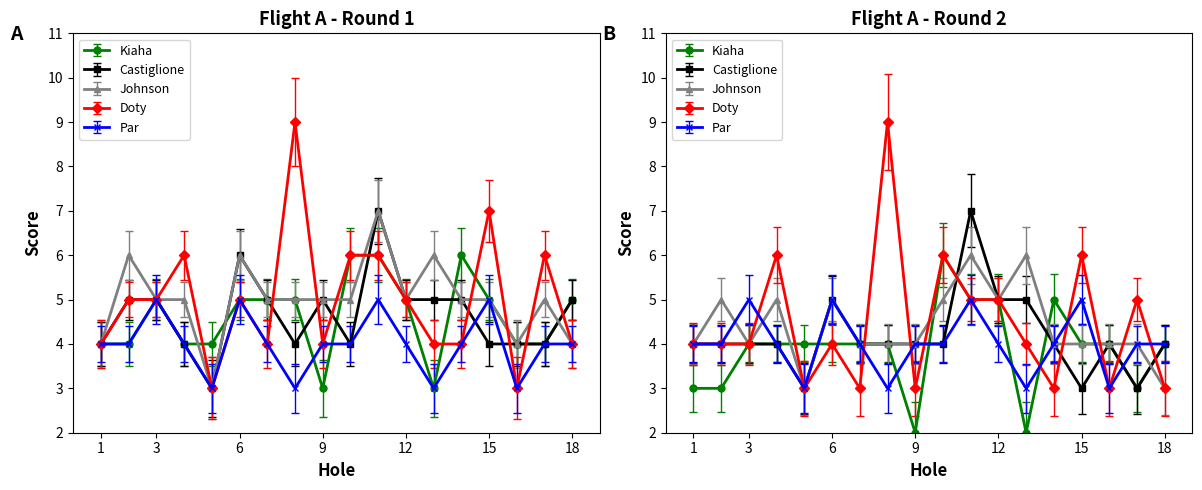

What is the greatest value displayed?

9